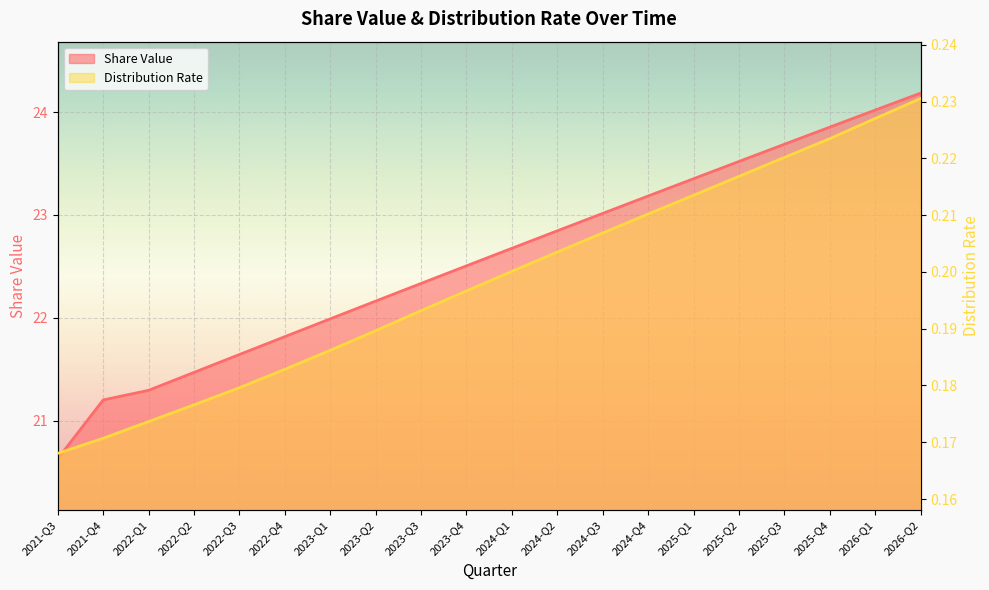

What position from the right is 2022-Q2?

17